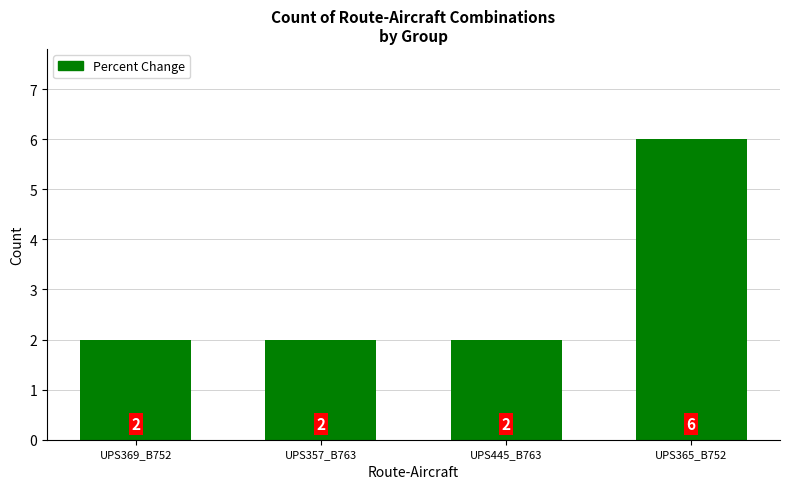

What is the sum of the values at UPS357_B763 and UPS369_B752?

4